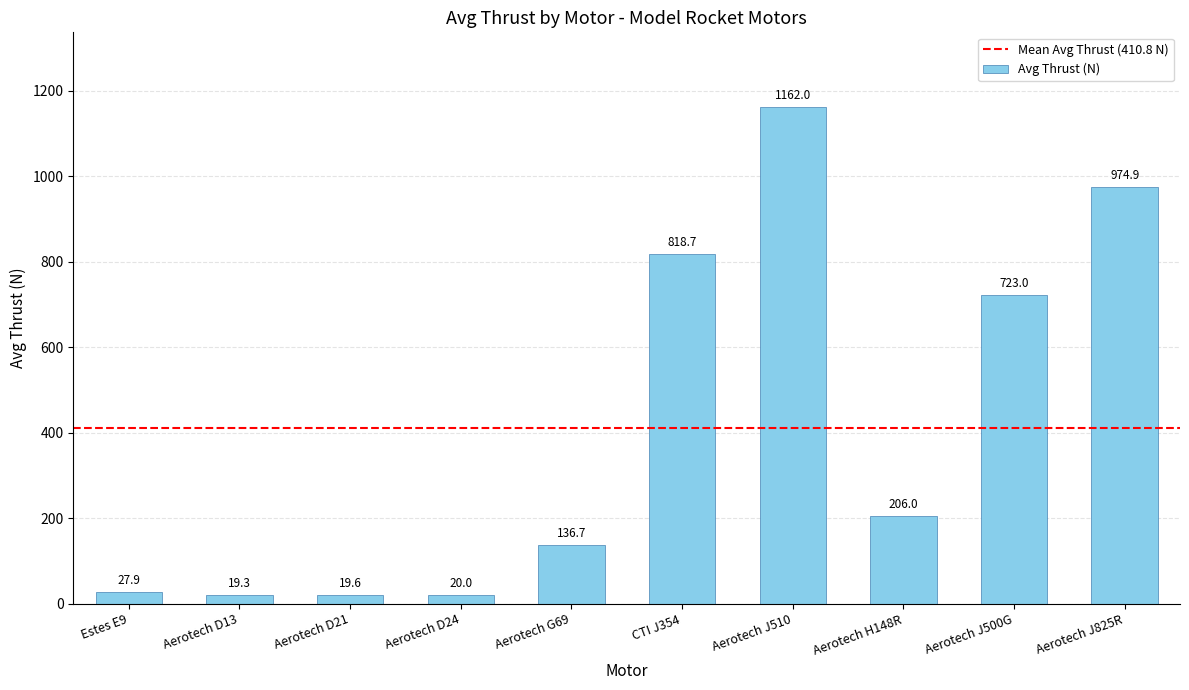

Reading left to right, transcribe all the data shown in this chart.

27.9	19.3	19.6	20.0	136.7	818.7	1162.0	206.0	723.0	974.9